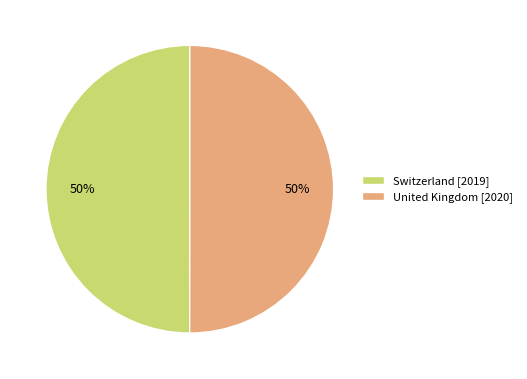

The United Kingdom slice represents 50% of the pie. True or false?

True